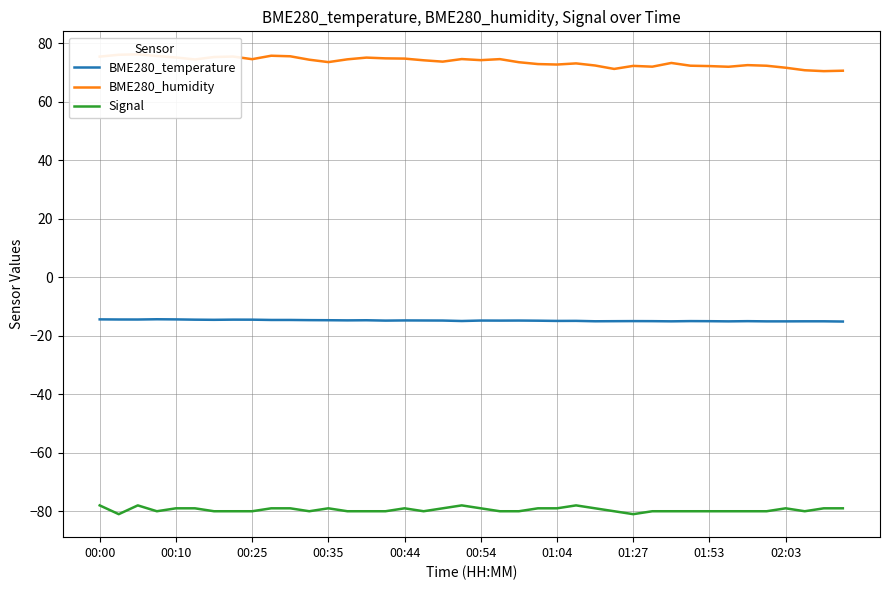

Is it true that BME280_temperature equals -15.1 at 33?

True